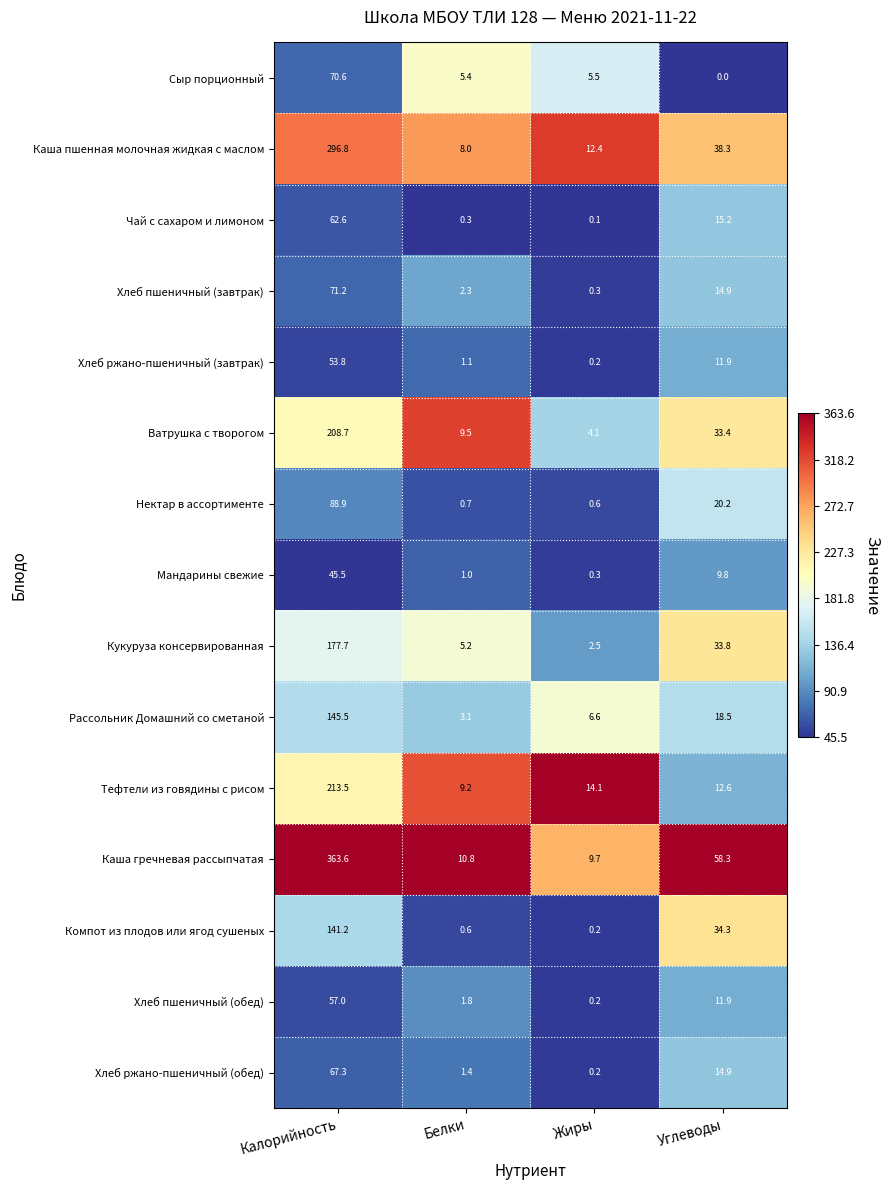

Which series has the largest range (max minus min)?

Каша гречневая рассыпчатая